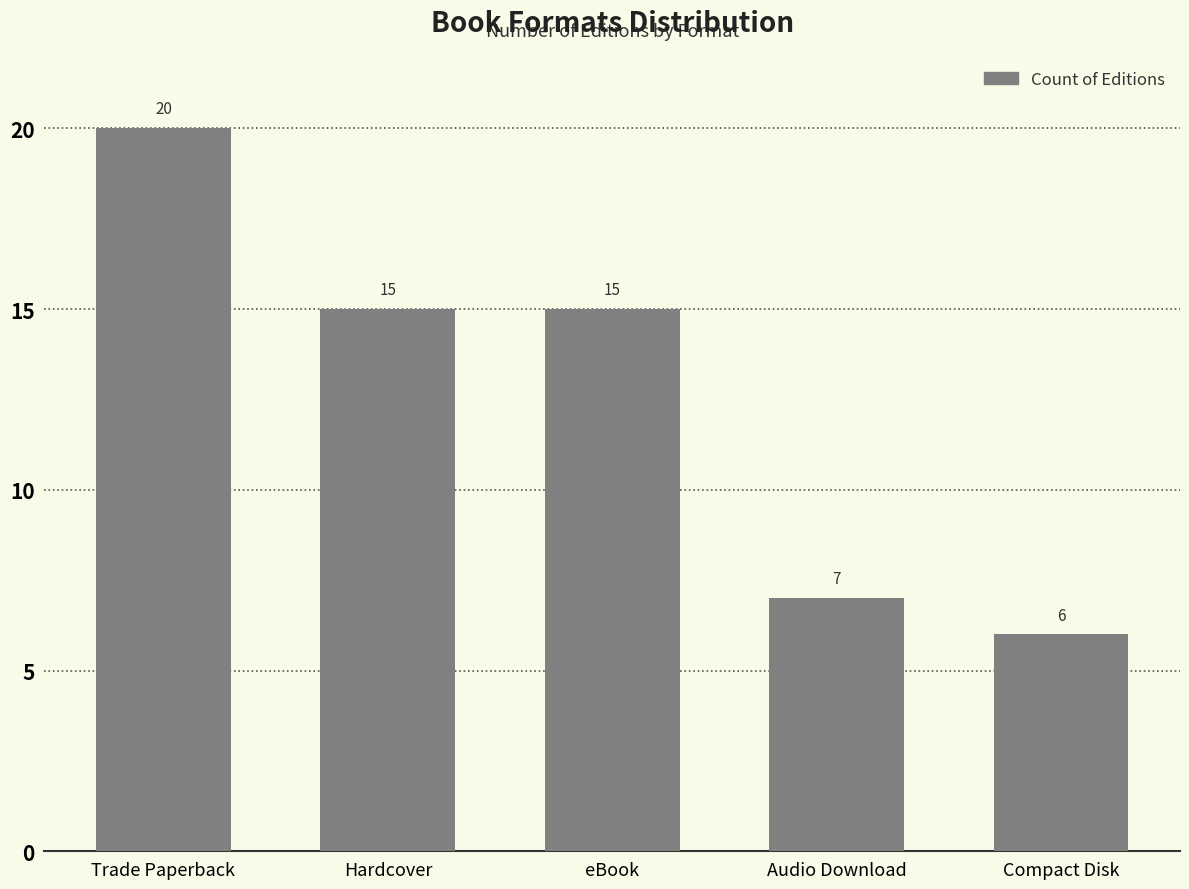

What is the average value?

13